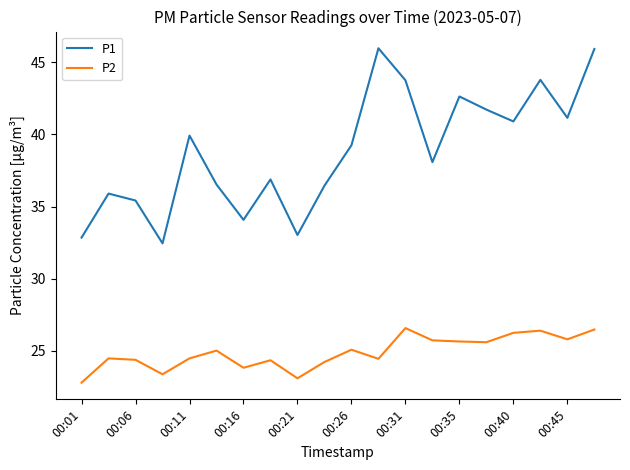

What are all the series names shown in the legend?

P1, P2